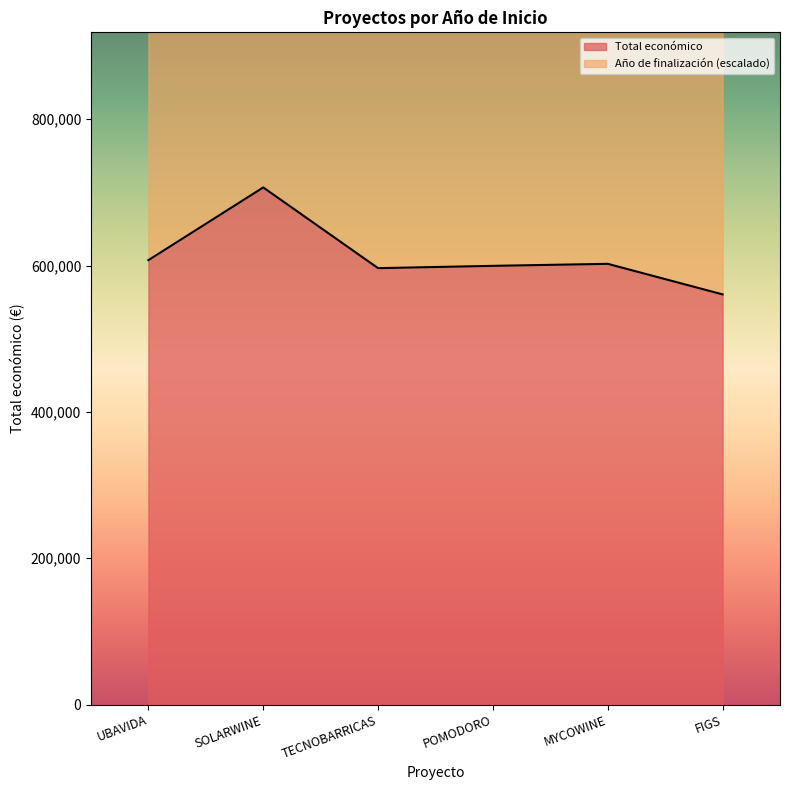

How many data points are above 602295?

3